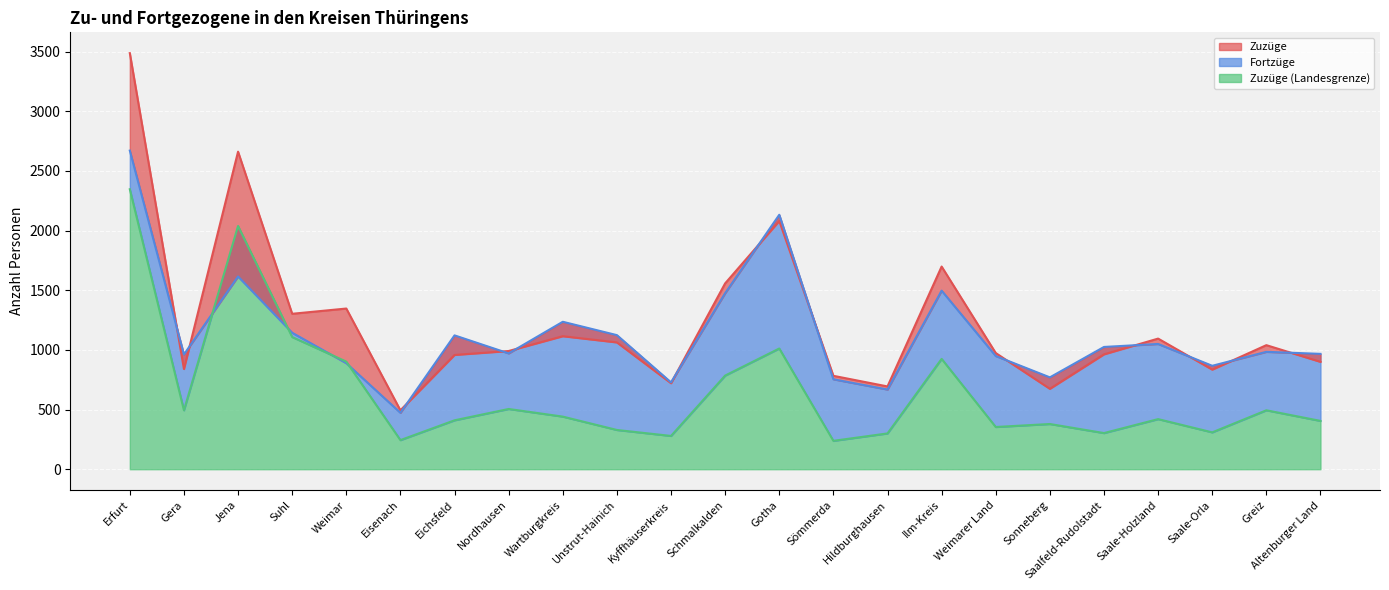

The Fortzüge series shows 1665 at Gera. True or false?

False